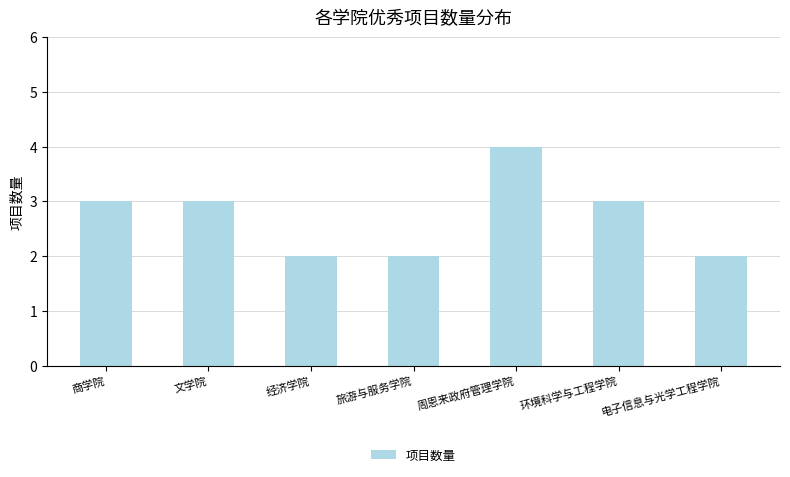

At which category does the chart reach its peak across all series?

周恩来政府管理学院